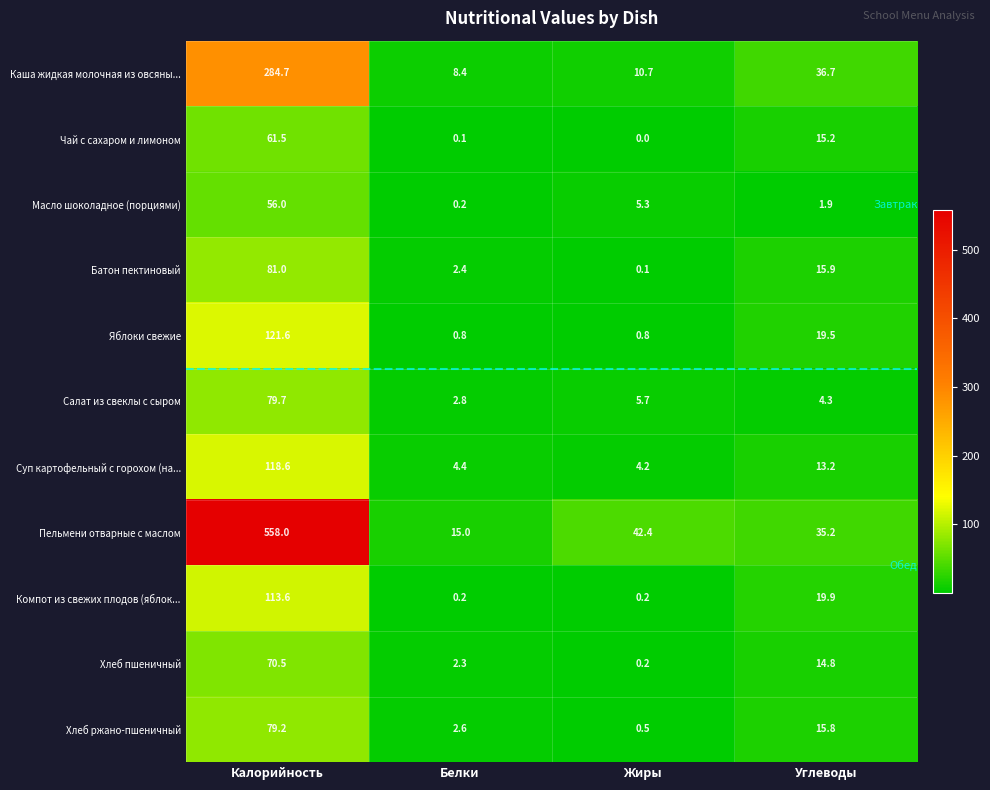

What is the greatest value displayed?

558.0